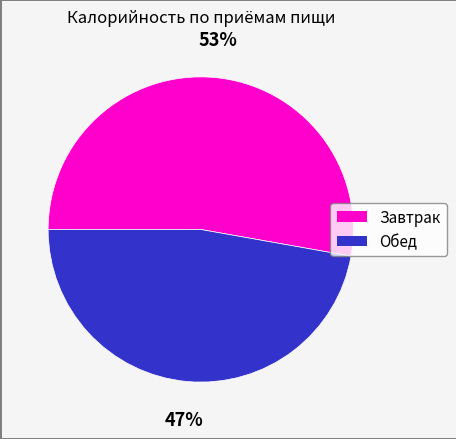

Is it true that Завтрак is 65% of the pie?

False